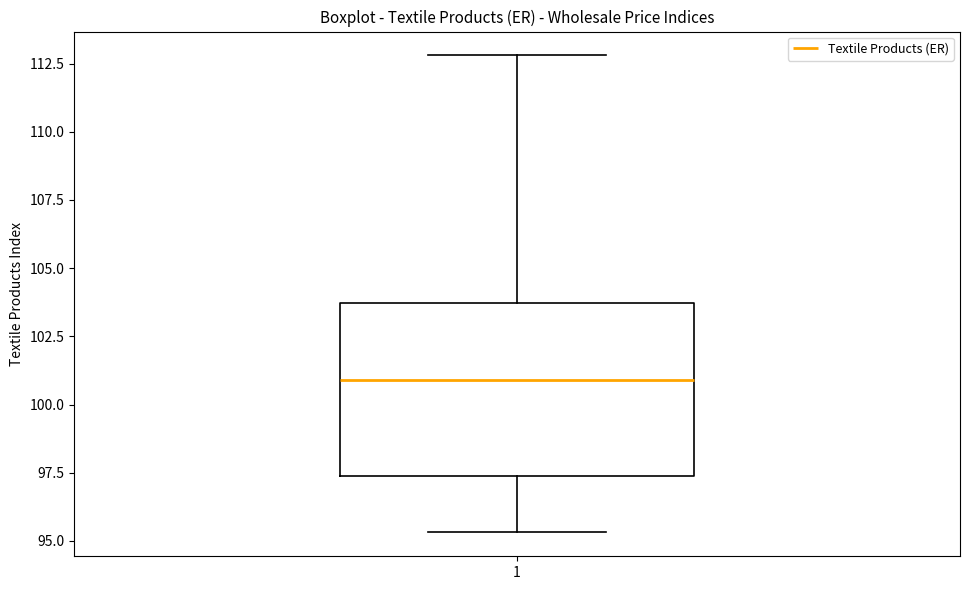

Read this box plot against the y-axis: the position of the median line, the range covered by the box, and the ends of both whiskers. The values are not printed on the chart, so give them approximately, as read against the axis.

median 101.0, box 97.5 to 103.5, whiskers 95.5 to 113.0